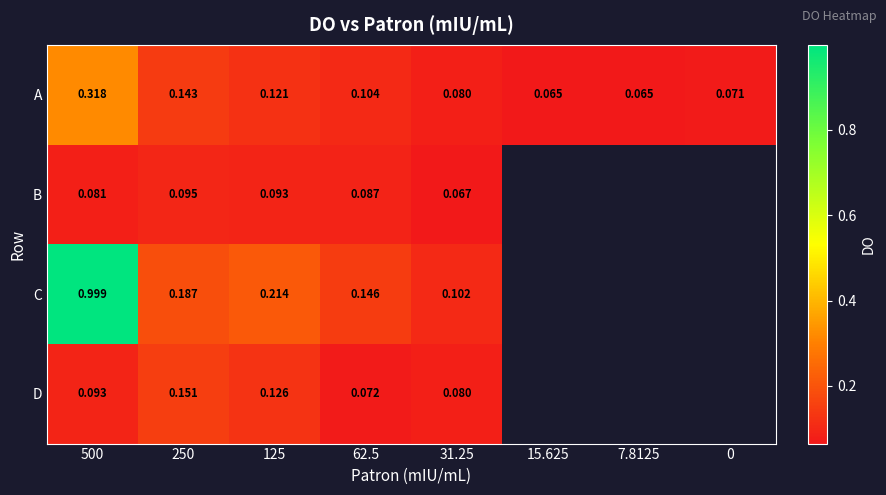

Is the value of D at 125 greater than the value of B at 500?

Yes